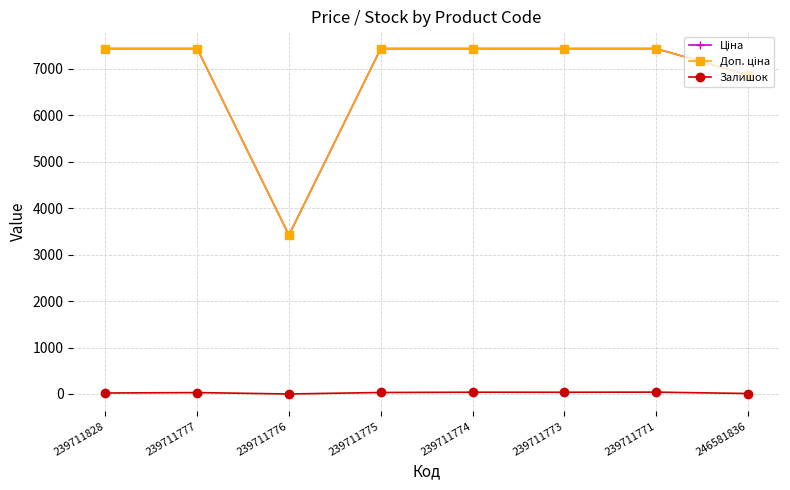

Does the chart have visible grid lines?

Yes